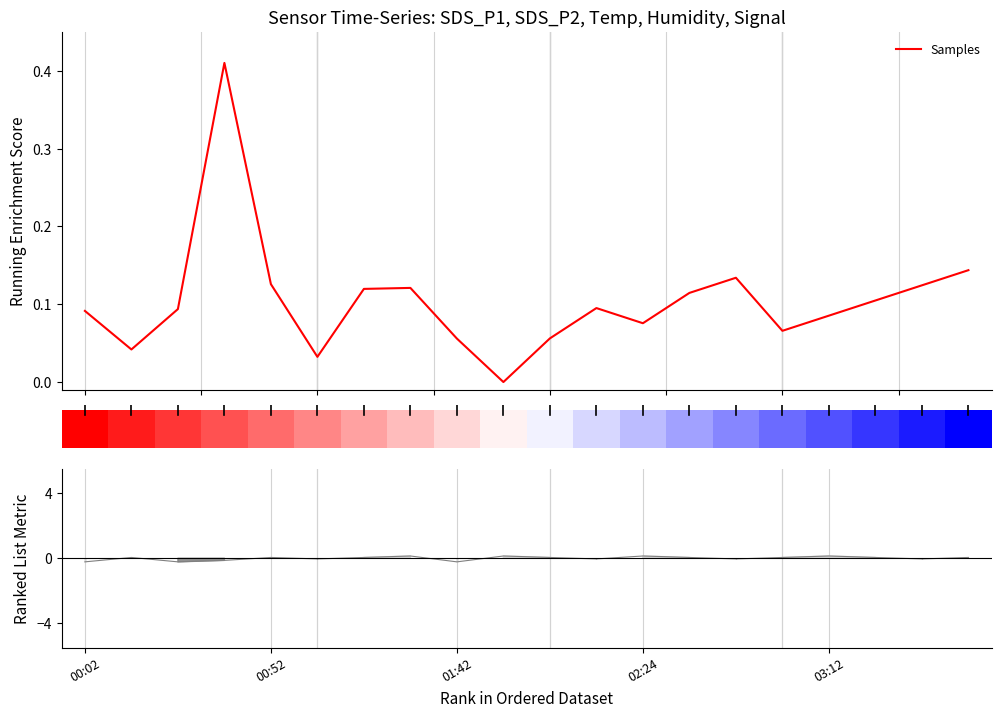

How many bars are there in total?

40